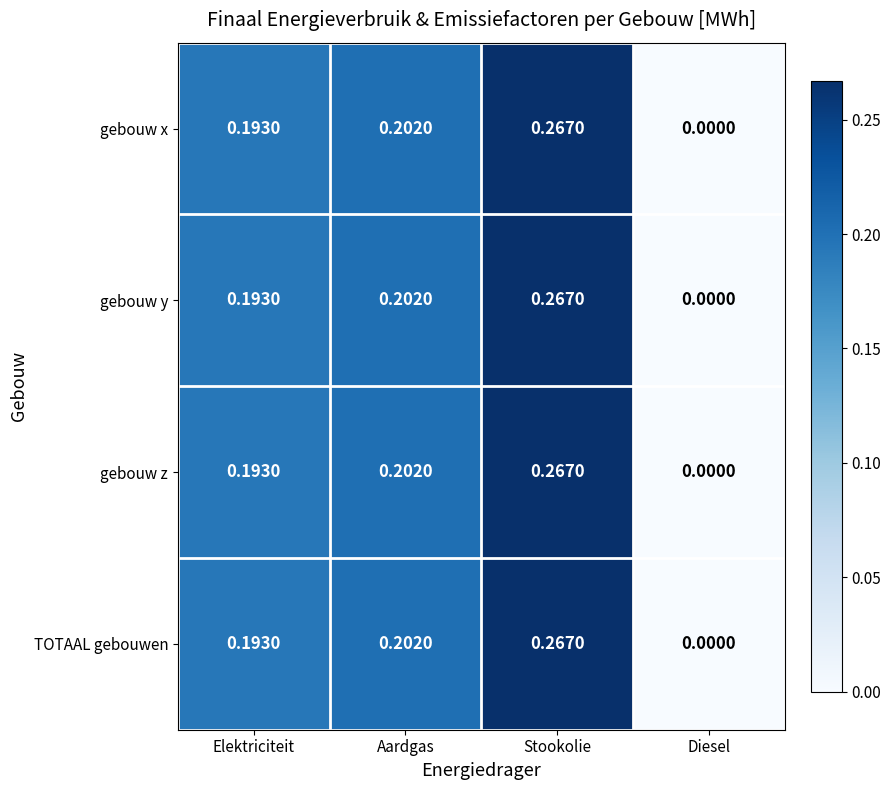

At which label is gebouw x closest to 0?

Diesel